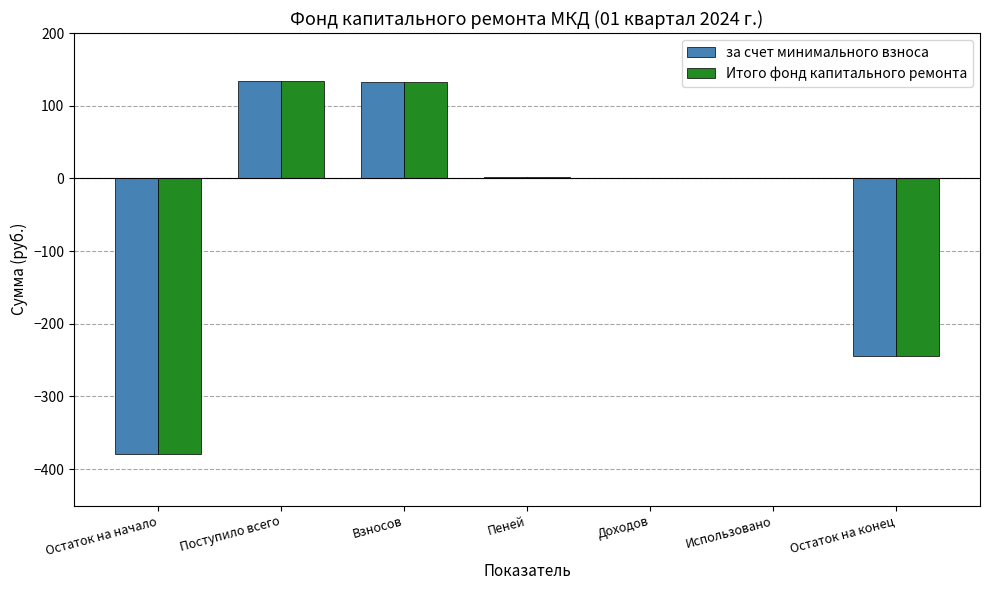

True or false: Итого фонд капитального ремонта has a value of -234.1 at Использовано.

False